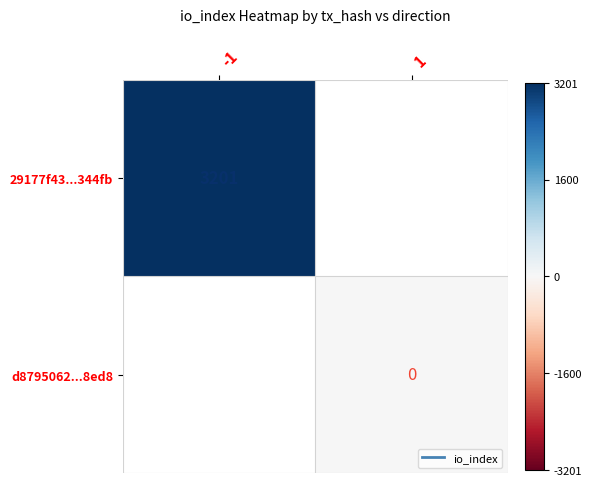

At how many categories does at least one series exceed 0?

1